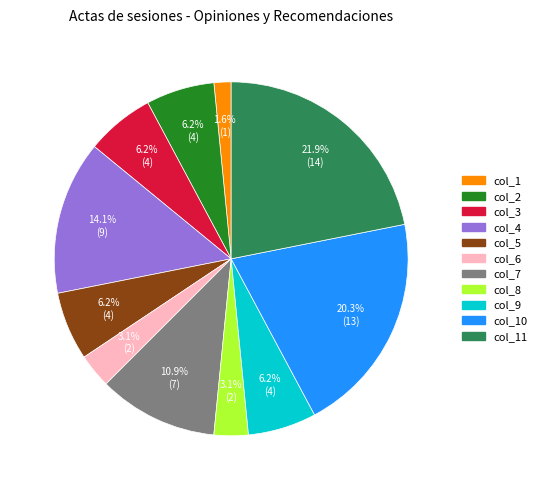

Count the number of slices in the pie.

11